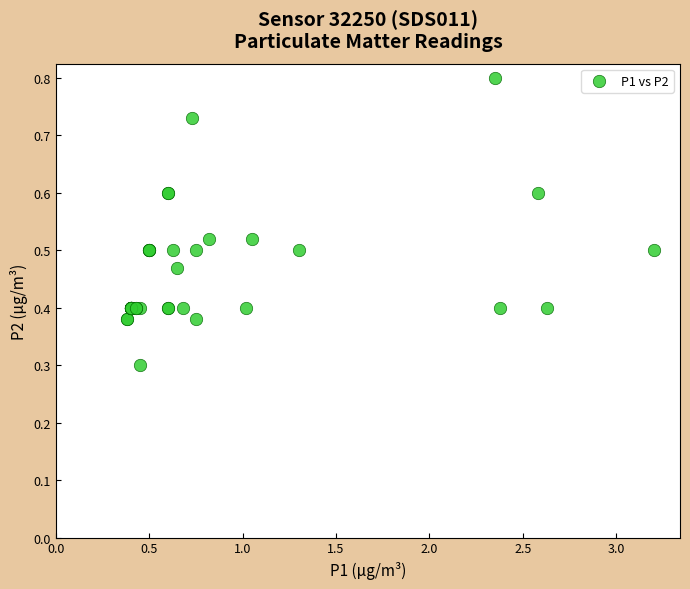

What Y value in the scatter plot is closest to 0?

0.3